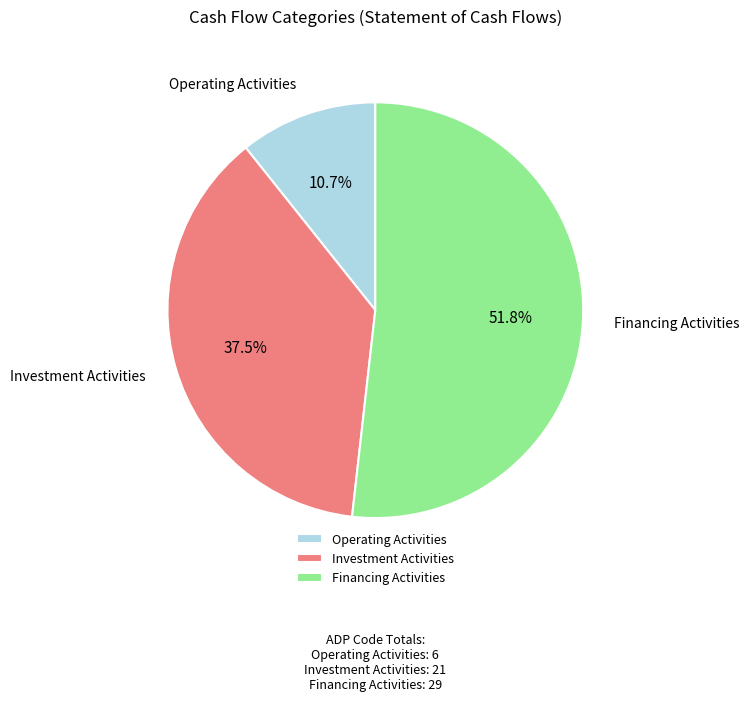

Which has a higher value, Financing Activities or Investment Activities?

Financing Activities